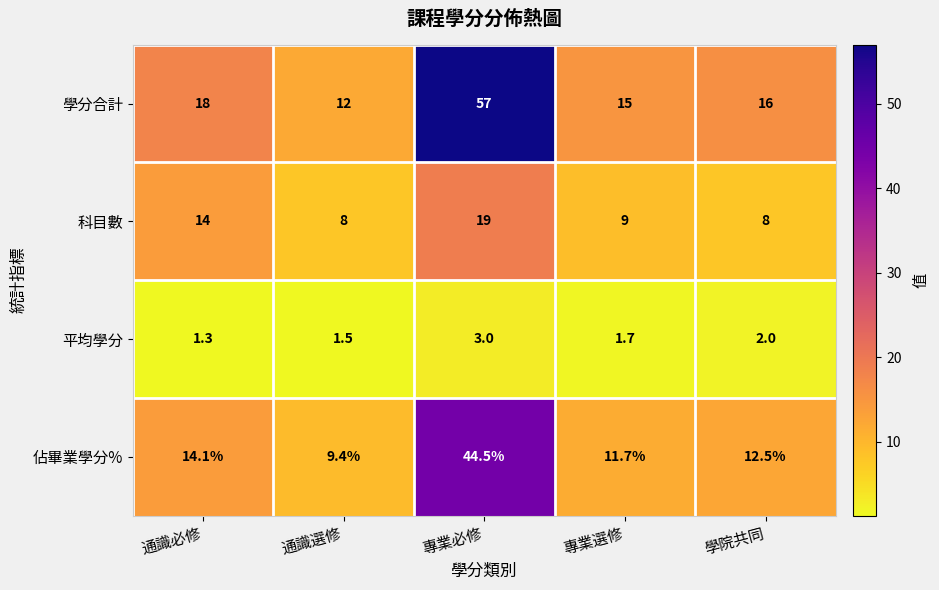

List the series in order of their peak value, lowest first.

平均學分, 科目數, 佔畢業學分%, 學分合計